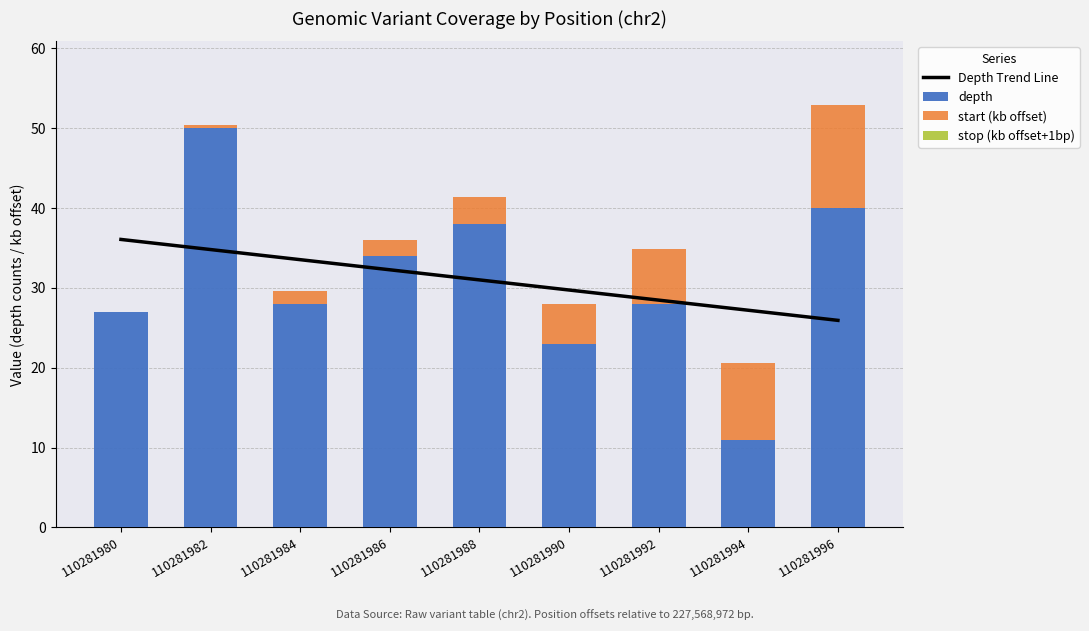

Reading right to left, transcribe all the data shown in this chart.

Depth Trend Line: 110281996=25.9	110281994=27.2	110281992=28.5	110281990=29.7	110281988=31.0	110281986=32.3	110281984=33.5	110281982=34.8	110281980=36.1
depth: 110281996=40.0	110281994=11.0	110281992=28.0	110281990=23.0	110281988=38.0	110281986=34.0	110281984=28.0	110281982=50.0	110281980=27.0
start (kb offset): 110281996=12.9	110281994=9.5	110281992=6.9	110281990=5.0	110281988=3.4	110281986=1.9	110281984=1.6	110281982=0.4	110281980=0.0
stop (kb offset+1bp): 110281996=0.0	110281994=0.0	110281992=0.0	110281990=0.0	110281988=0.0	110281986=0.0	110281984=0.0	110281982=0.0	110281980=0.0